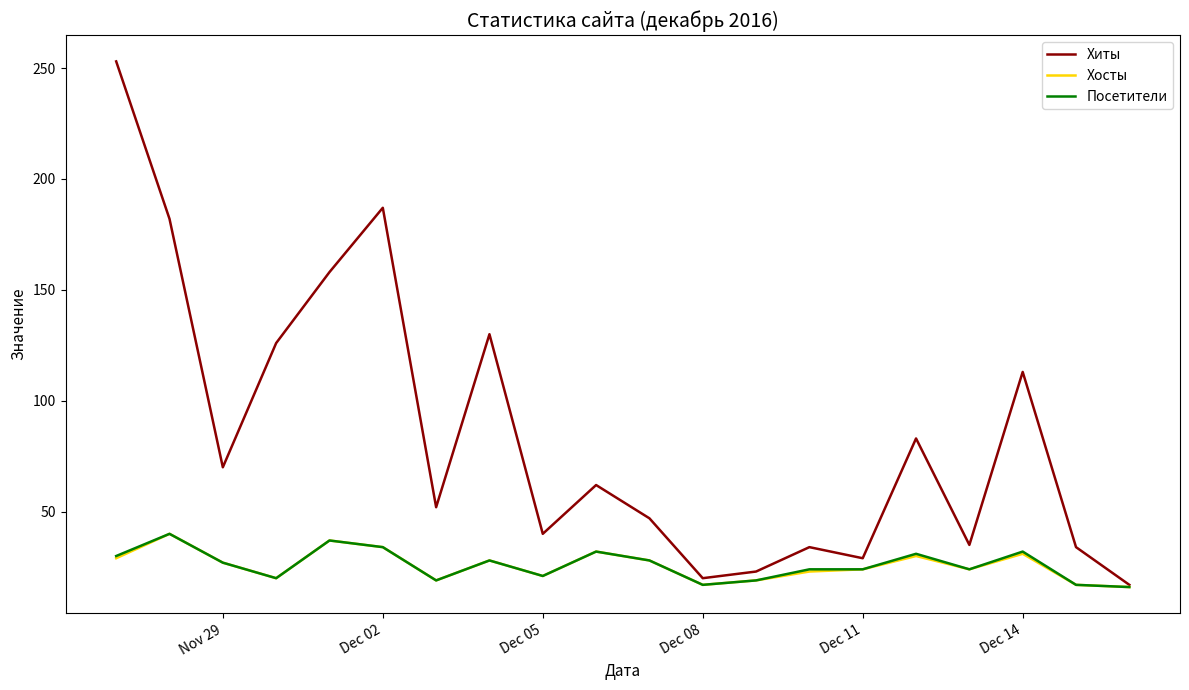

What is the smallest value displayed?

16